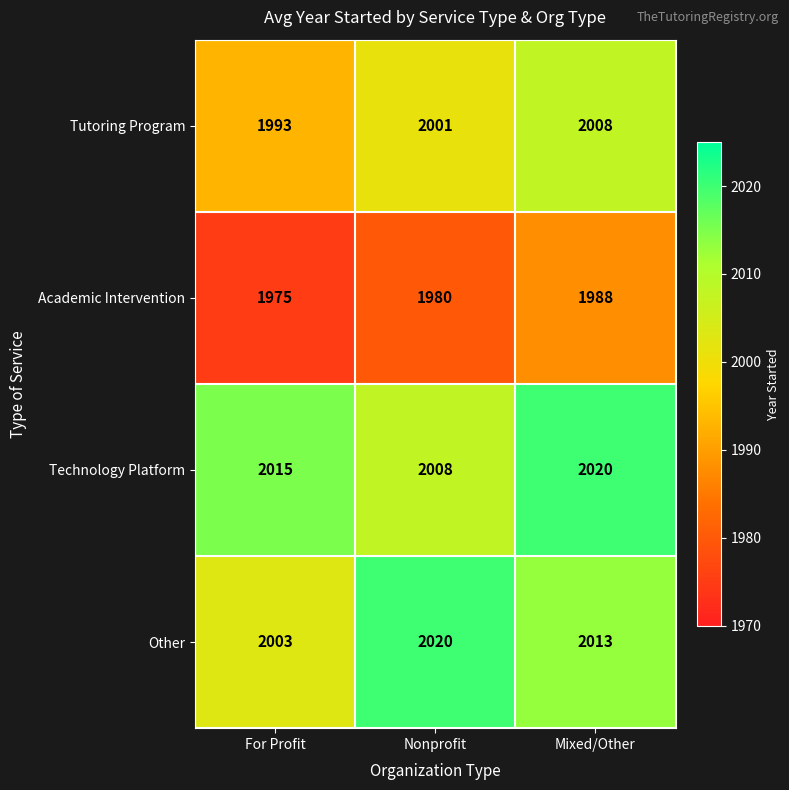

Rank the categories by Academic Intervention value from lowest to highest.

For Profit, Nonprofit, Mixed/Other